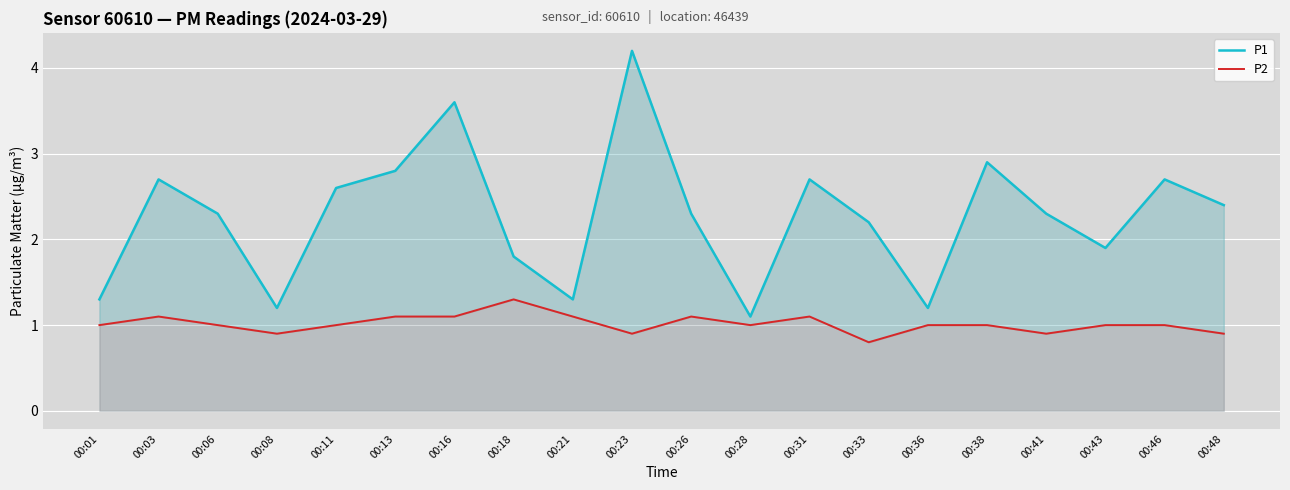

The value of P2 at 00:01 is 1.7. True or false?

False